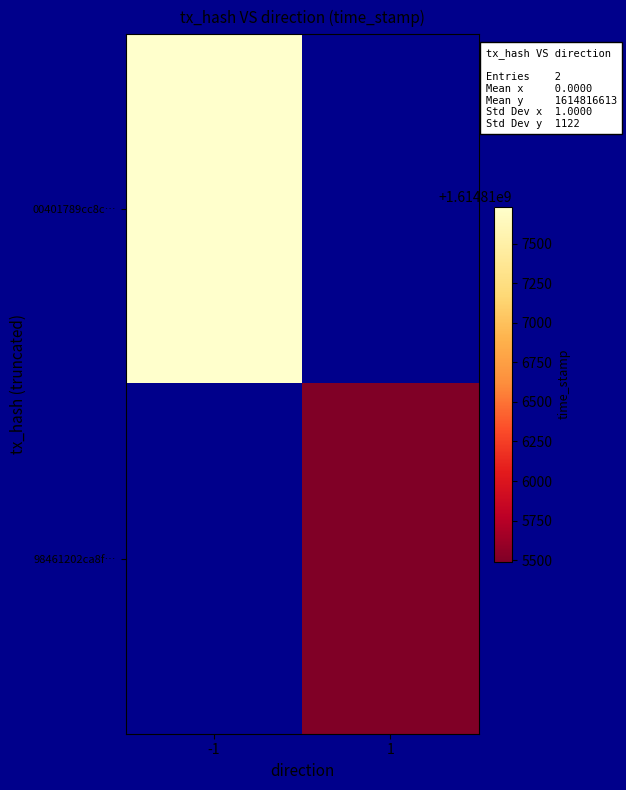

List the series in order of their peak value, highest first.

00401789cc8c…, 98461202ca8f…